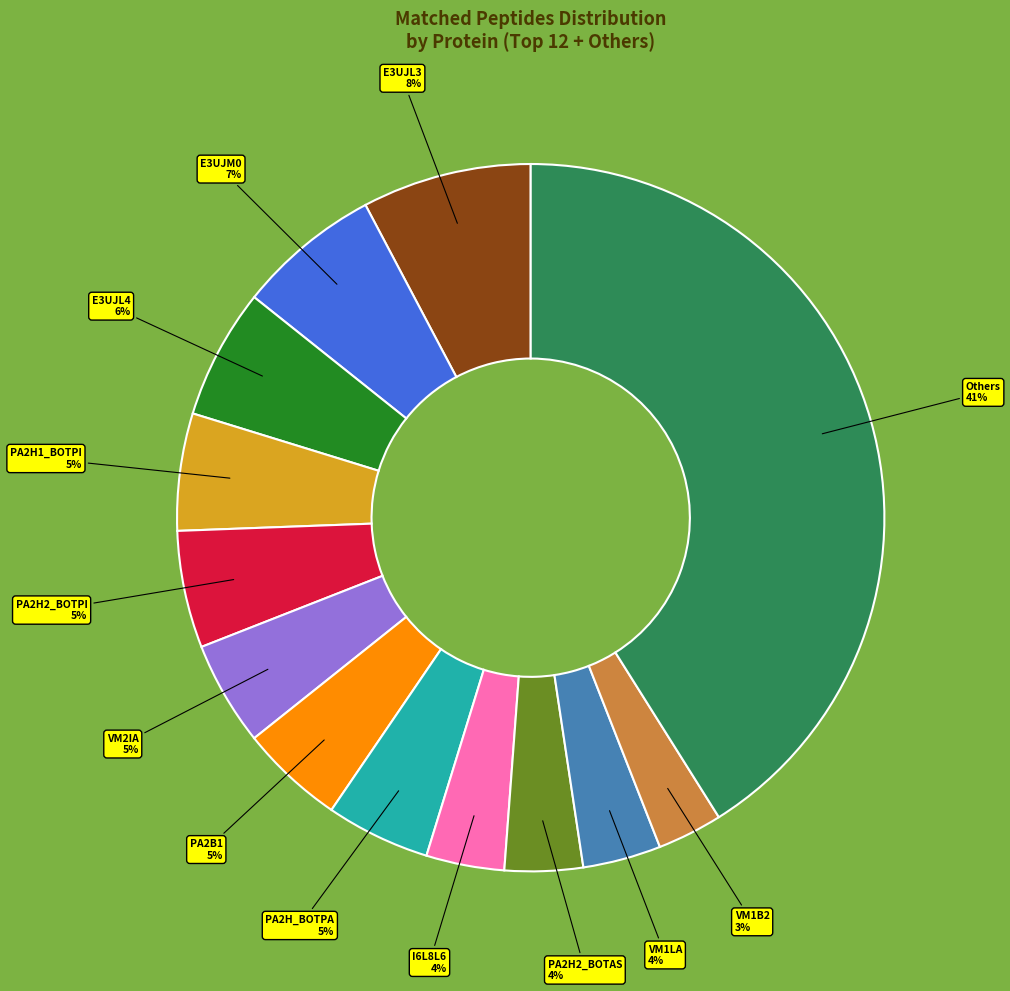

Does any single category account for the majority?

No